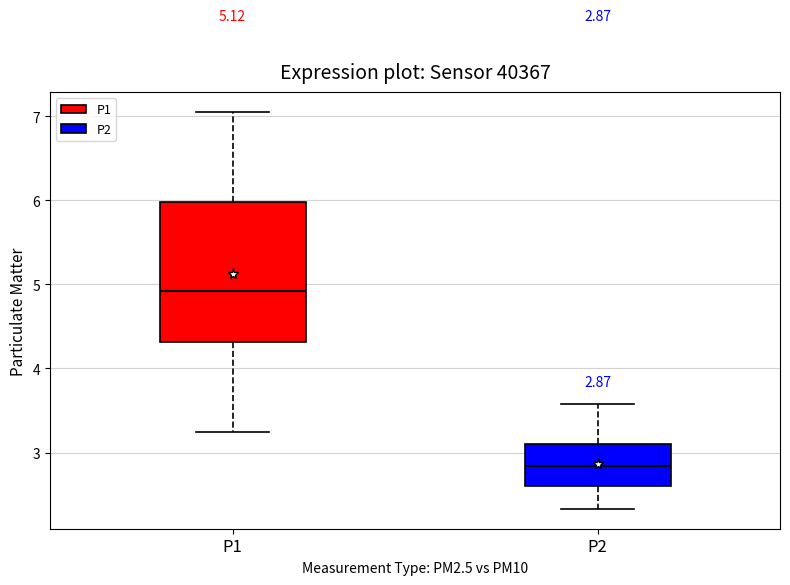

Which box has the highest median line?

P1